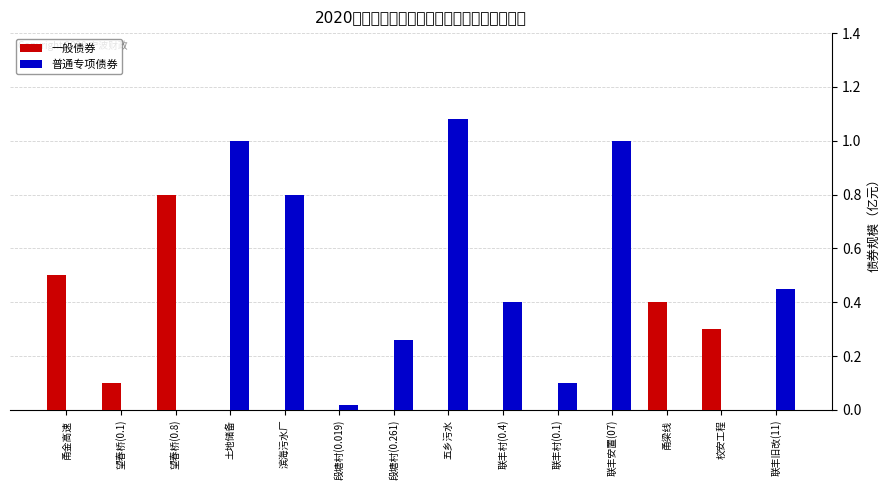

What is the sum of all 普通专项债券 values?

5.1